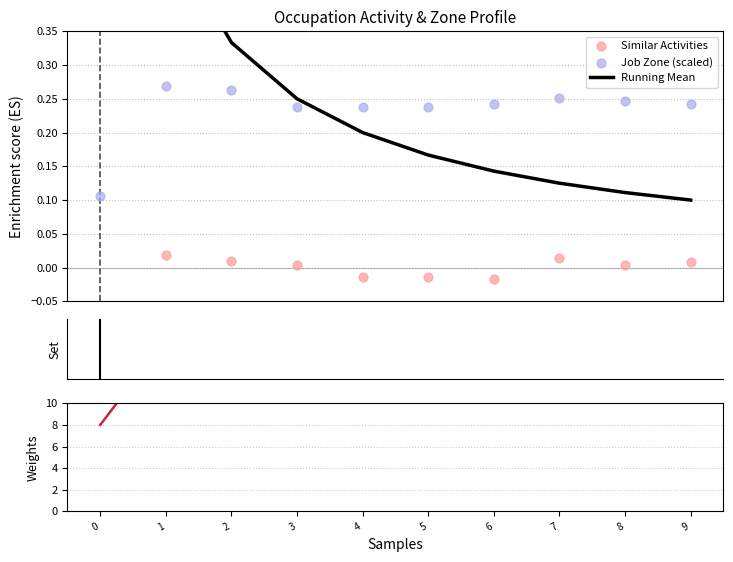

Is the value of Weights at 8 greater than the value of Similar Activities at 3?

Yes